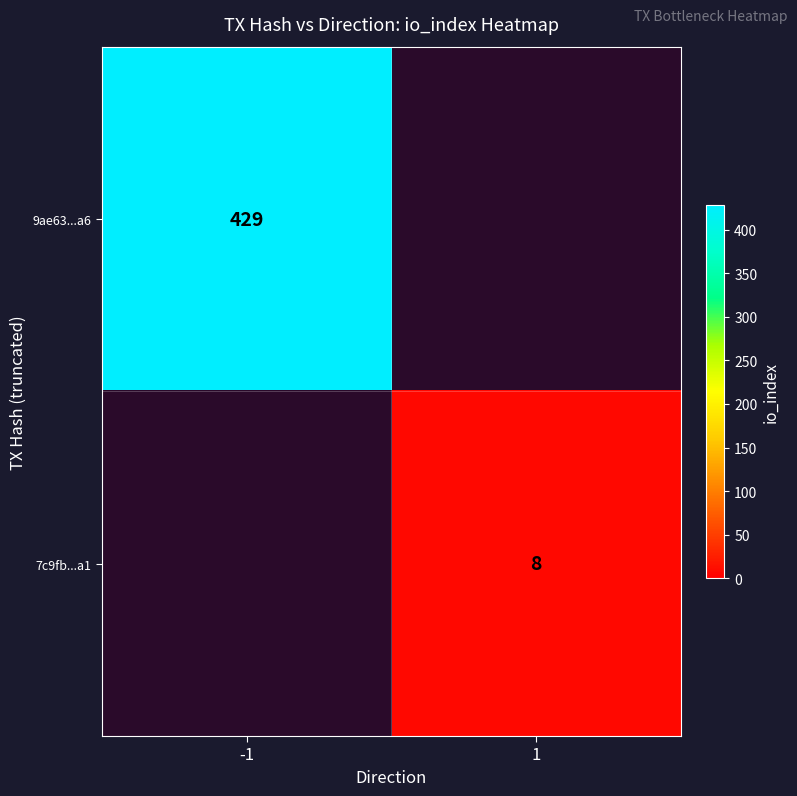

The 7c9fb...a1 series shows 8 at 1. True or false?

True